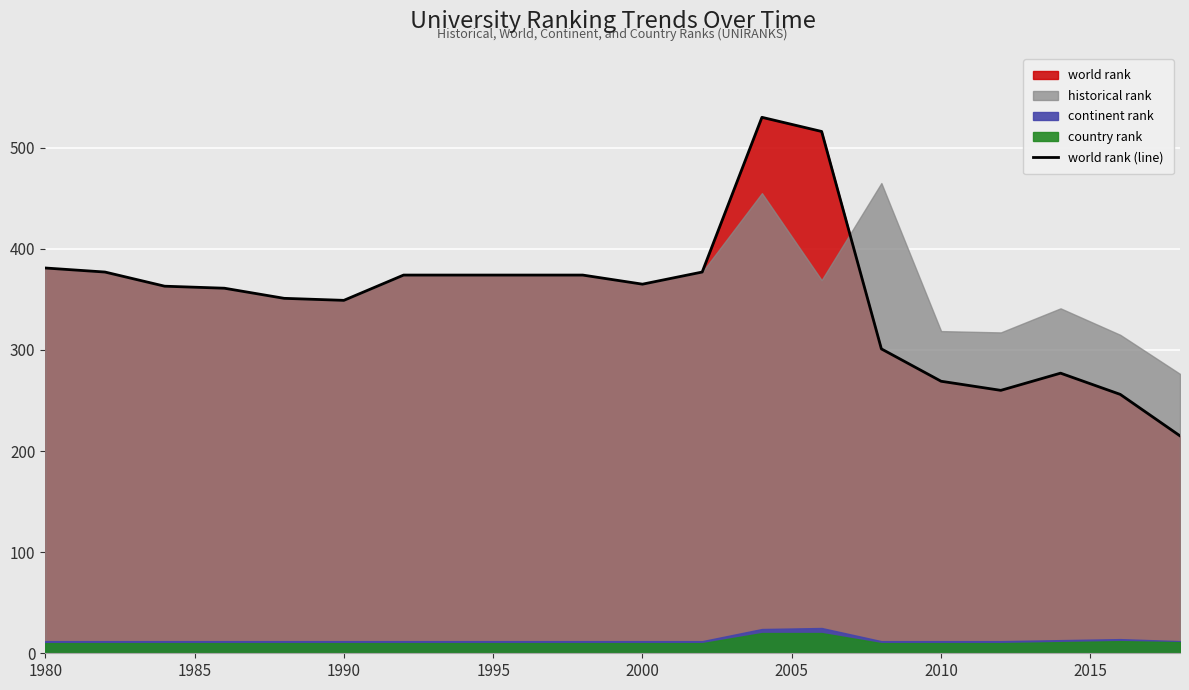

What is the value of the 1st point from the left?

381